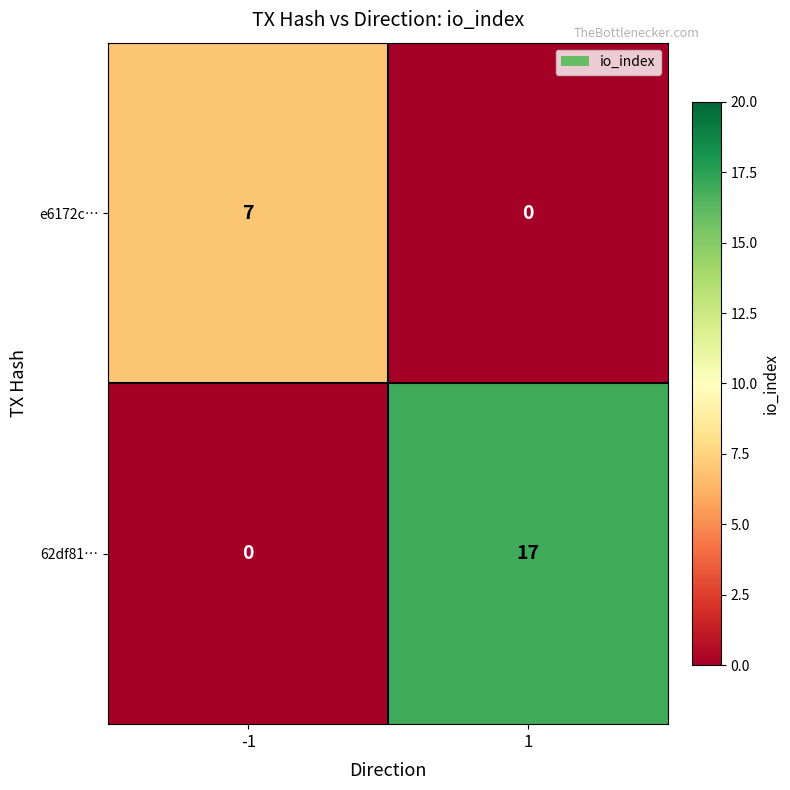

The e6172c… series shows 7 at -1. True or false?

True